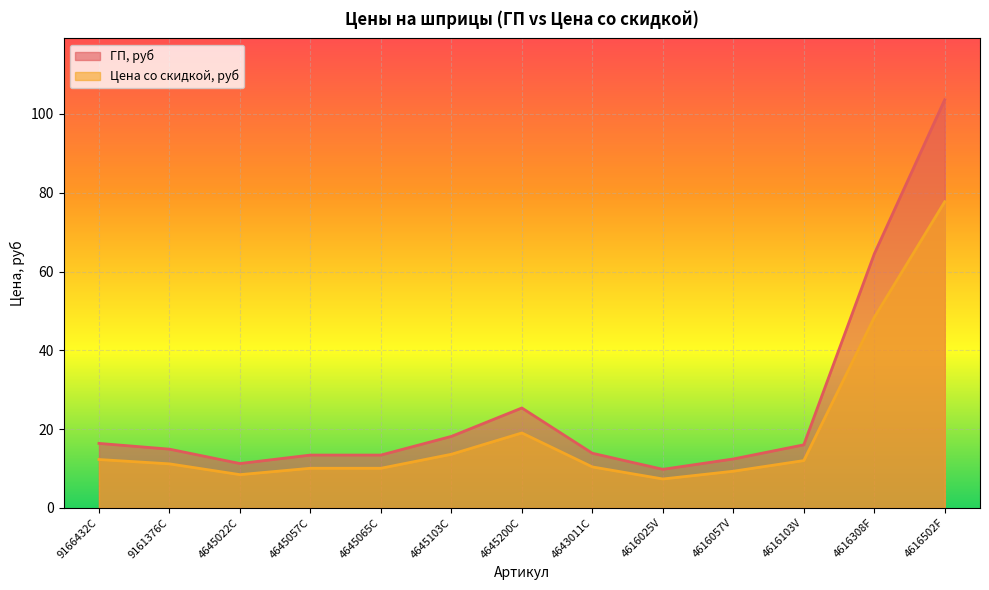

How many interior local peaks does the Цена со скидкой, руб series have?

1